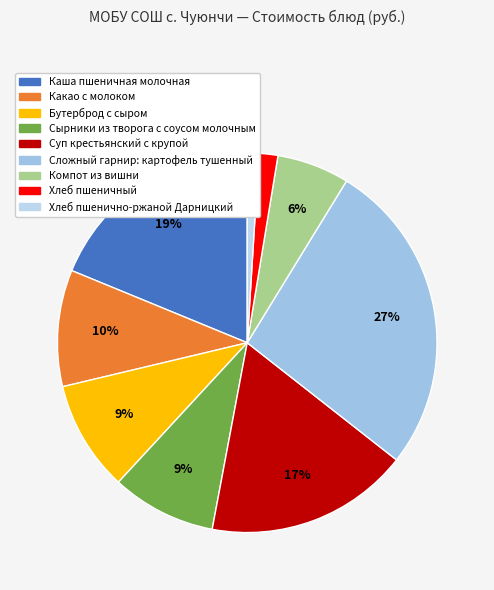

To the nearest percent, what percentage of the pie is Бутерброд с сыром?

9%